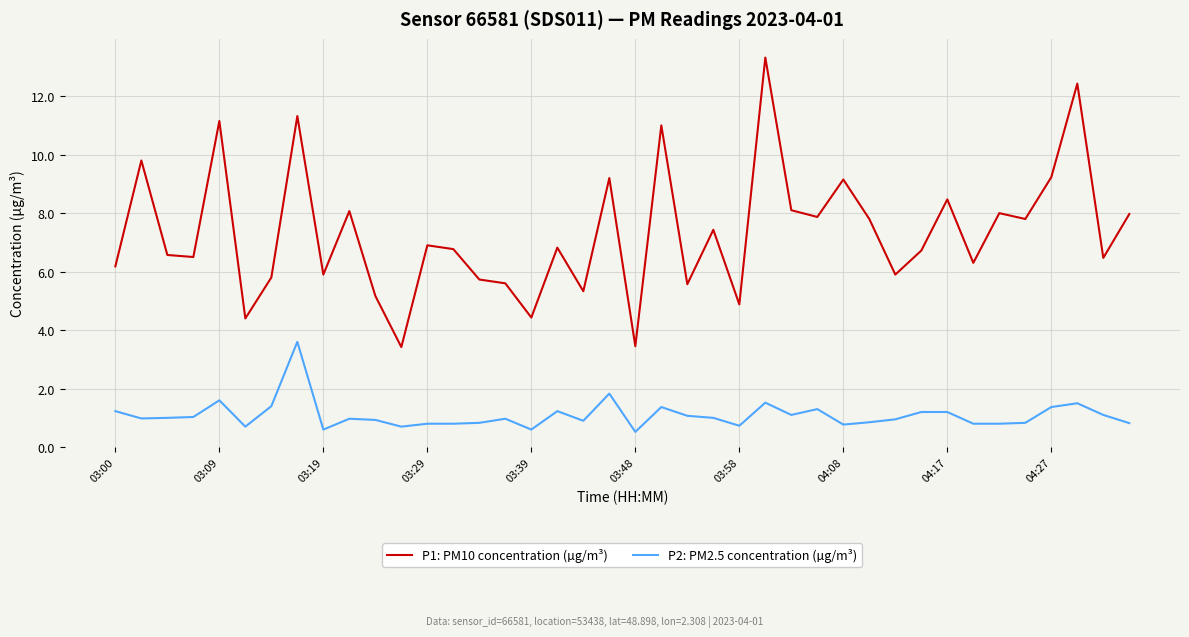

Count the number of data series in this chart.

2